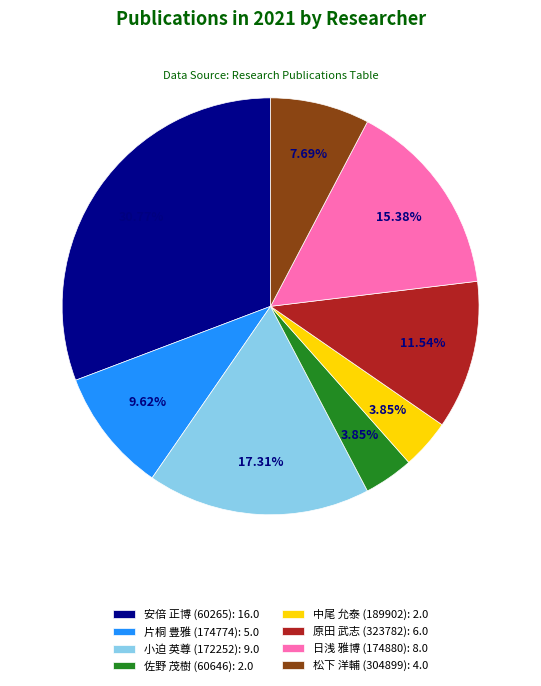

Approximately how many times larger is the value at 日浅 雅博 (174880): 8.0 compared to 佐野 茂樹 (60646): 2.0?

4.0